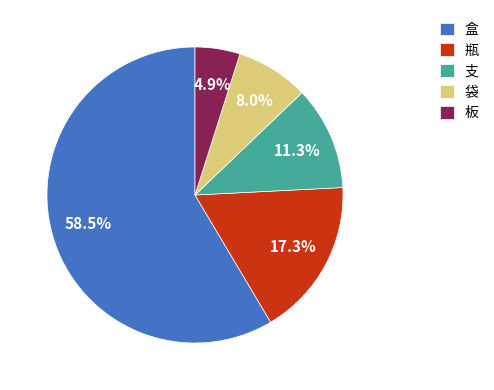

Rank the categories by value from highest to lowest.

盒, 瓶, 支, 袋, 板